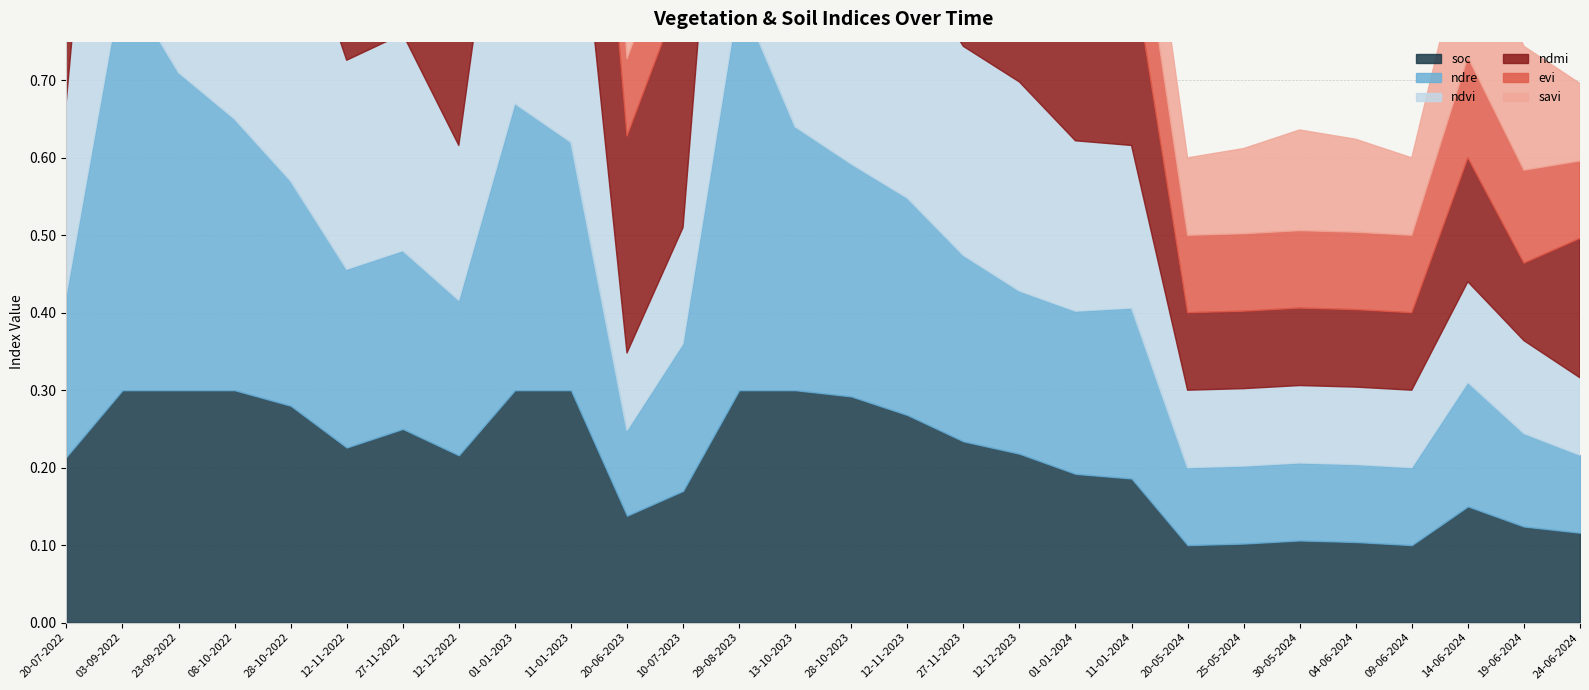

What is the smallest value displayed?

0.1